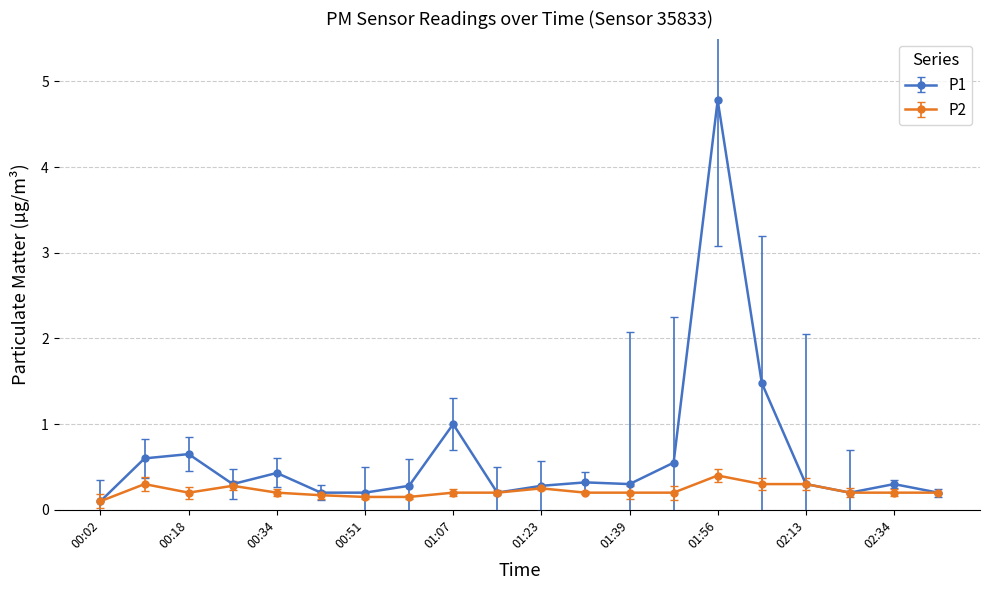

How many P2 values are between 0 and 1?

20